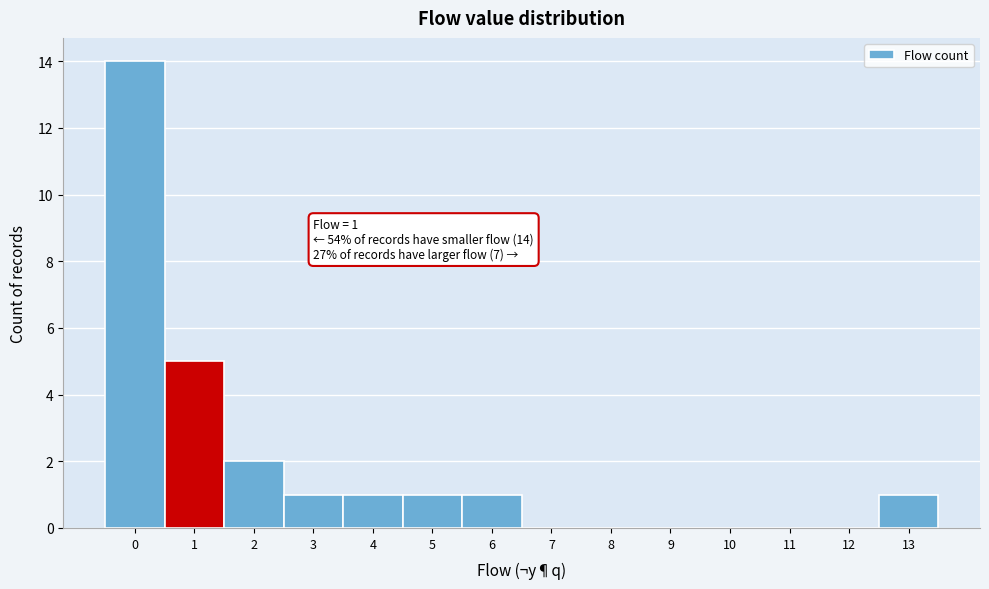

Over which range of the x-axis is the bar tallest?

-0.5 to 0.5